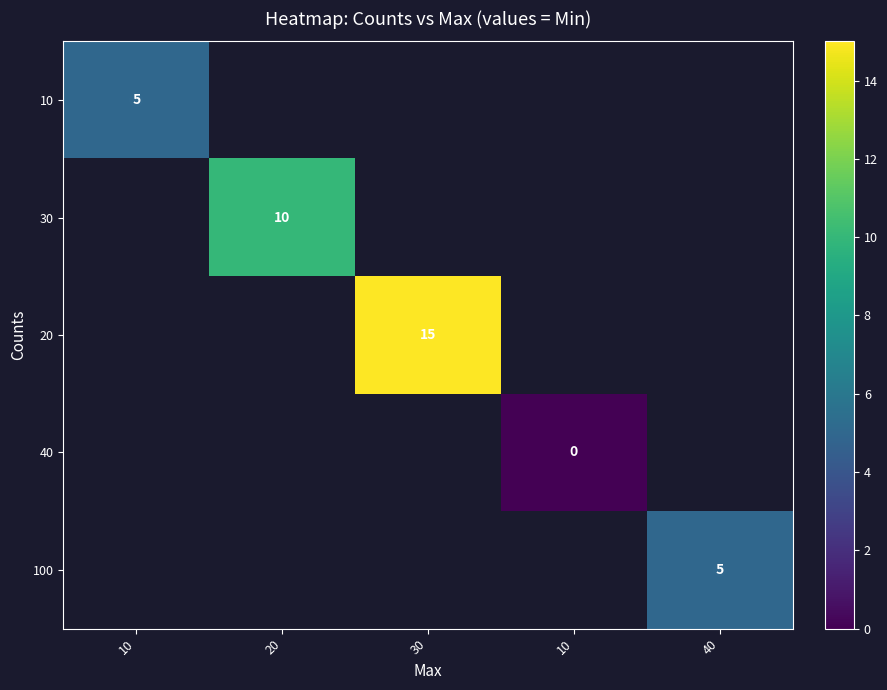

Is the value of 20 at 30 greater than the value of 100 at 40?

Yes